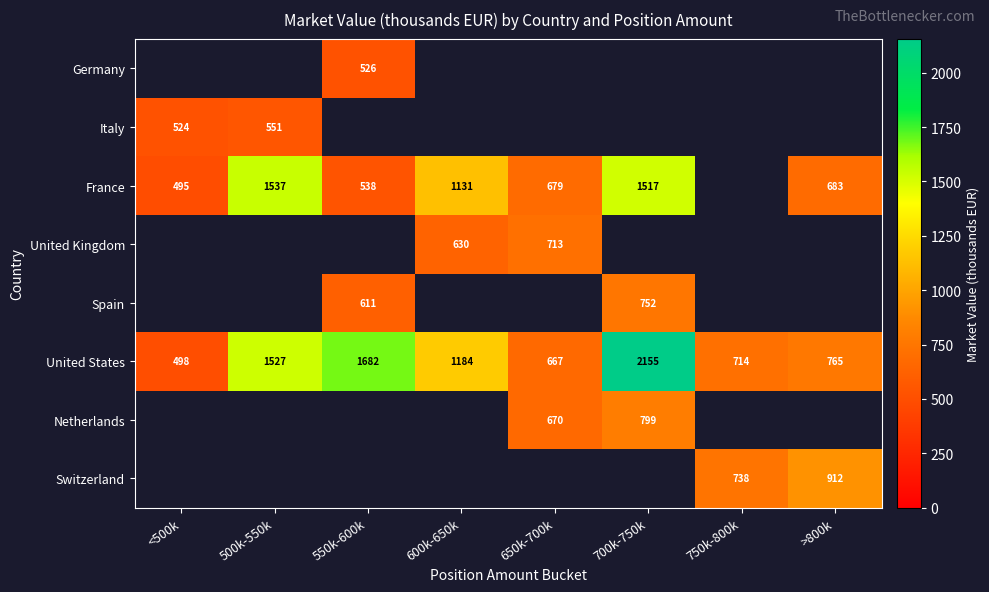

The value of United Kingdom at 600k-650k is 1130.2. True or false?

False